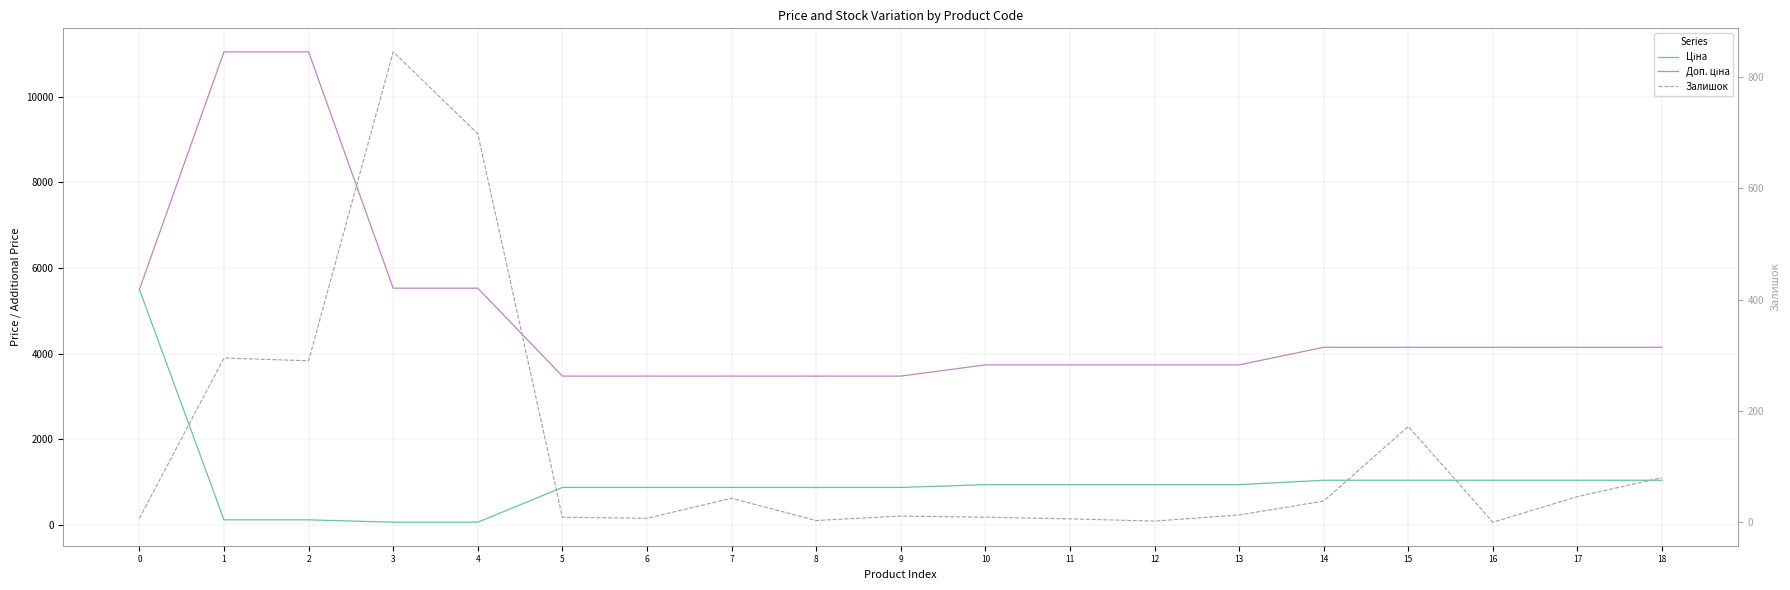

True or false: Доп. ціна and Ціна intersect in this chart.

False